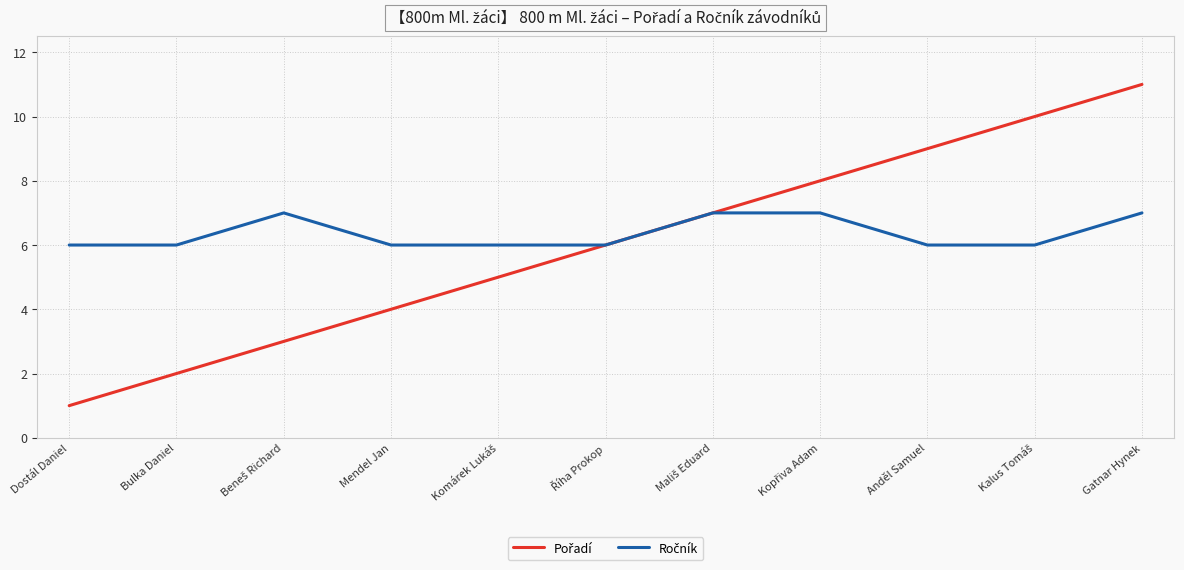

What position from the right is Gatnar Hynek?

1